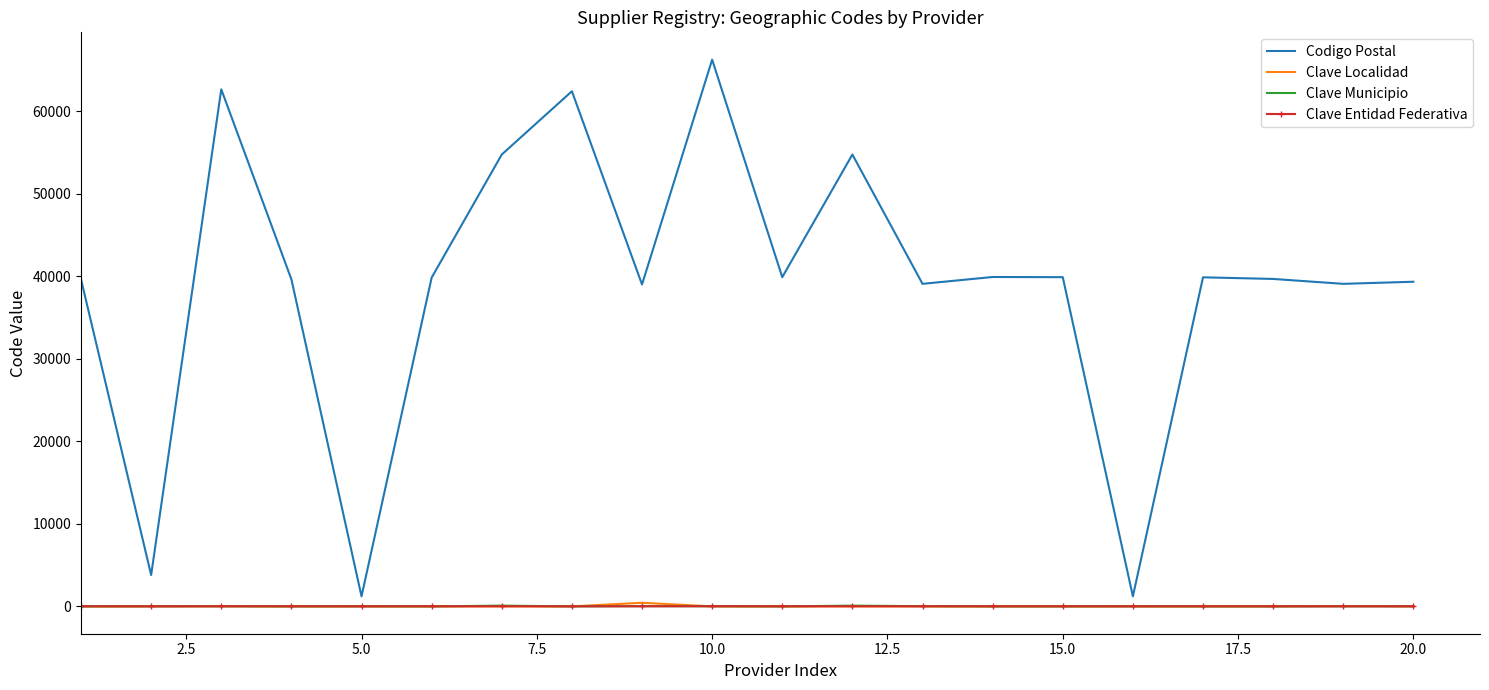

Which series has the widest spread of values?

Codigo Postal